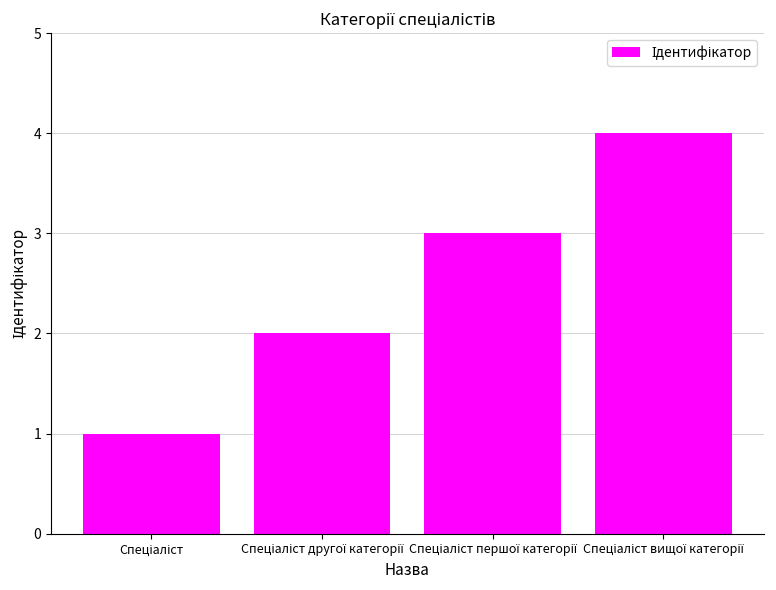

What is the sum of all values?

10